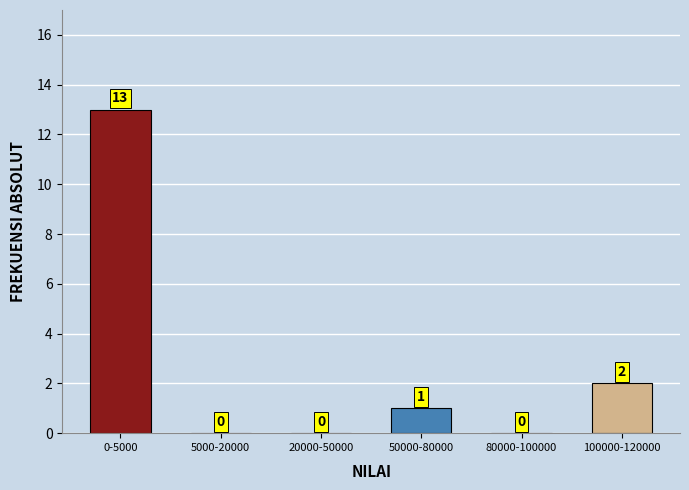

Reading right to left, extract all data points from this chart.

100000-120000=2	80000-100000=0	50000-80000=1	20000-50000=0	5000-20000=0	0-5000=13